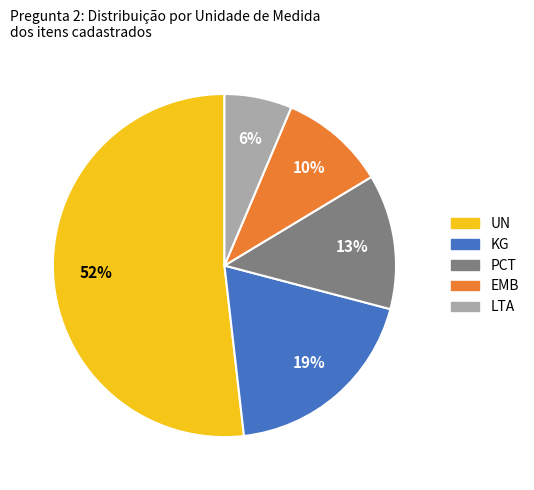

Which category has the biggest portion of the pie?

UN